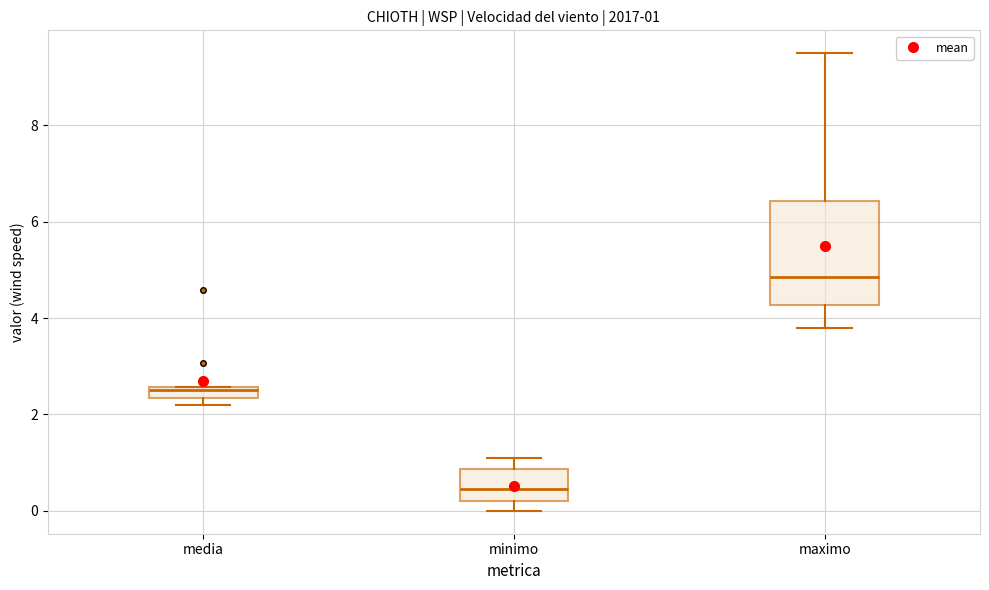

Which box has the lowest median line?

minimo